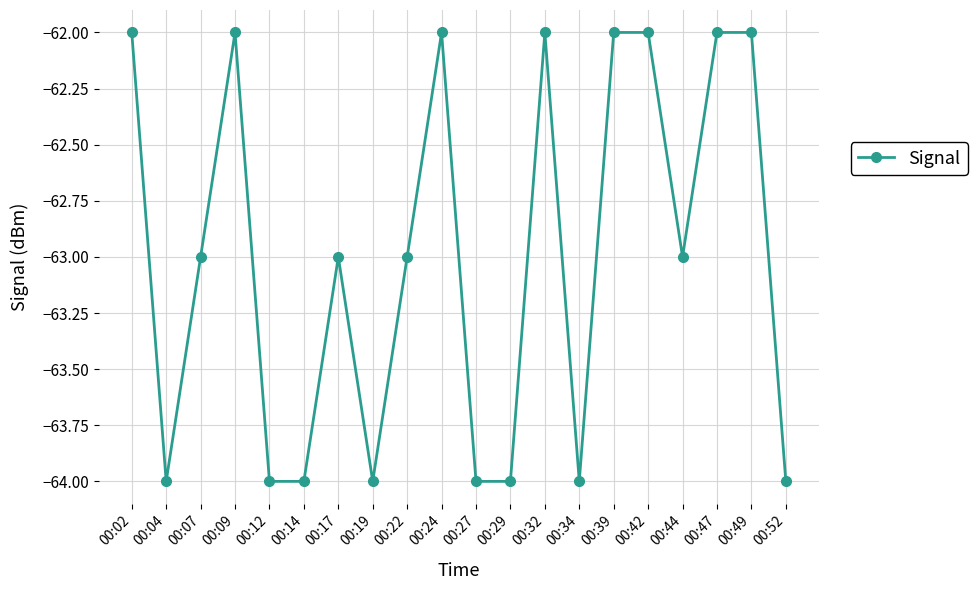

Reading right to left, list all the values displayed in this chart.

-64	-62	-62	-63	-62	-62	-64	-62	-64	-64	-62	-63	-64	-63	-64	-64	-62	-63	-64	-62